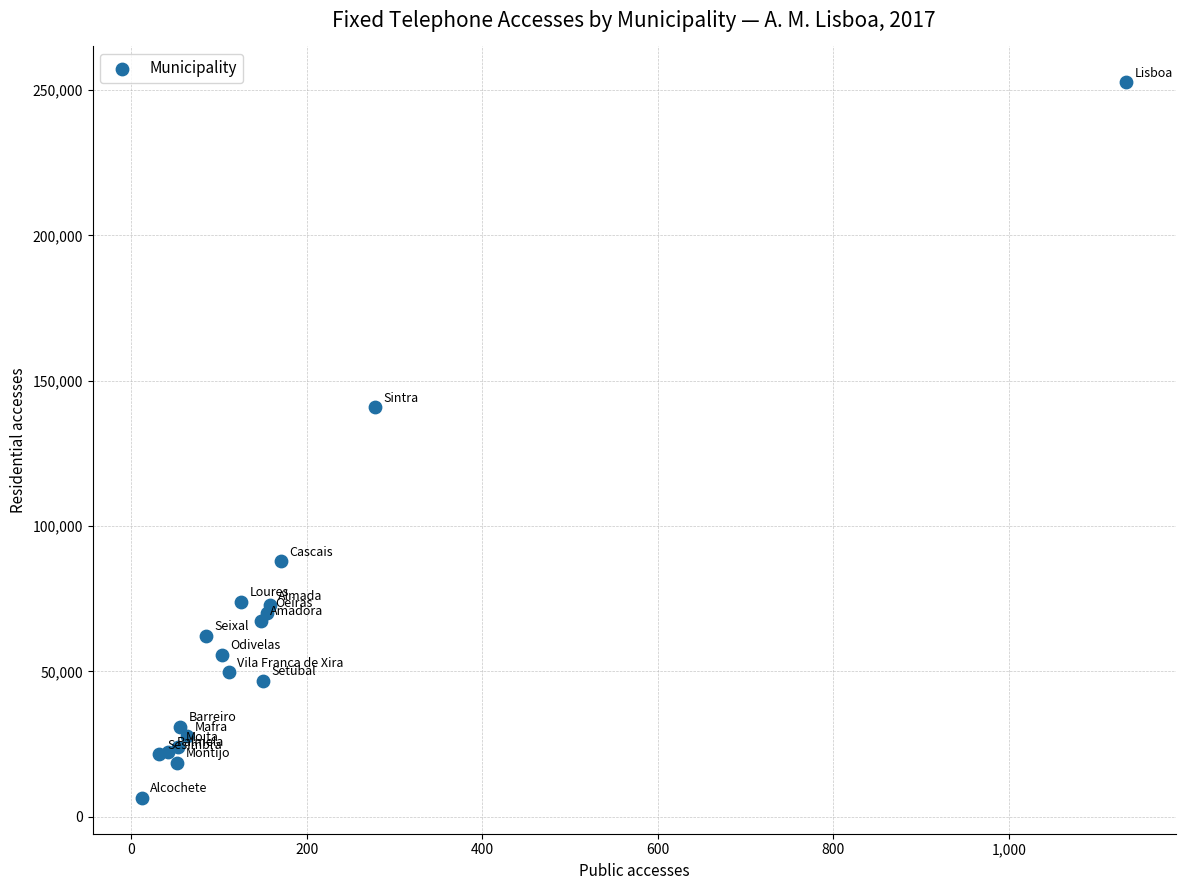

What Y value in the scatter plot is closest to 129578?

140934